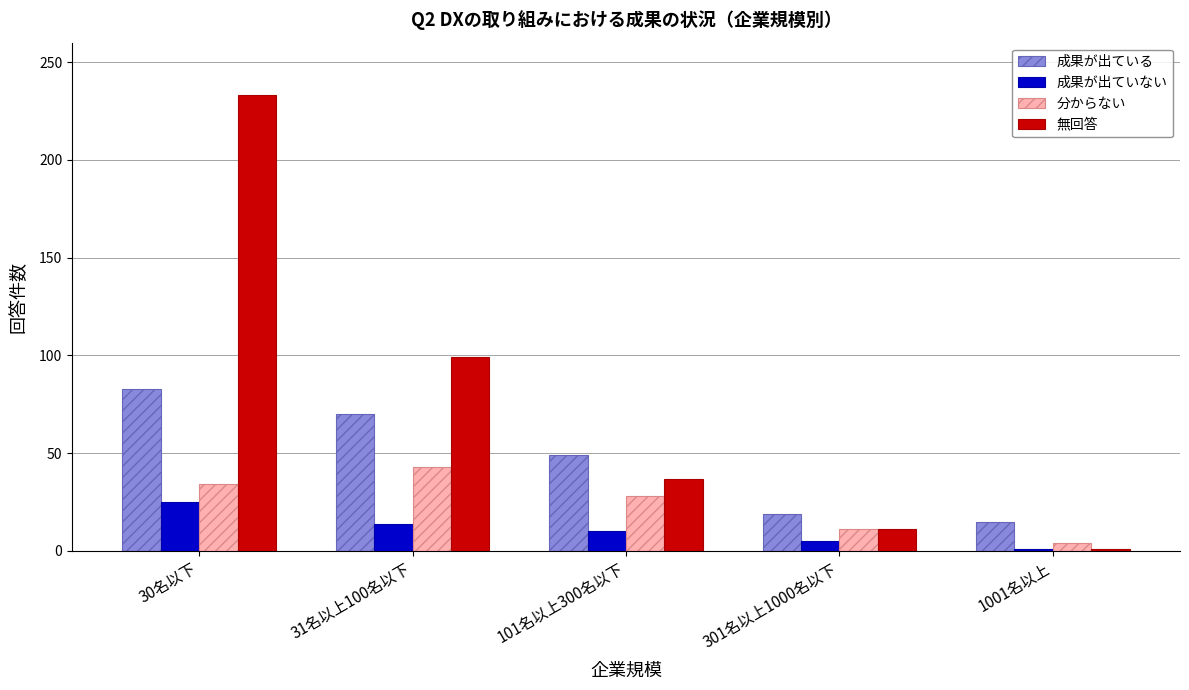

How many bars are there in each group?

4